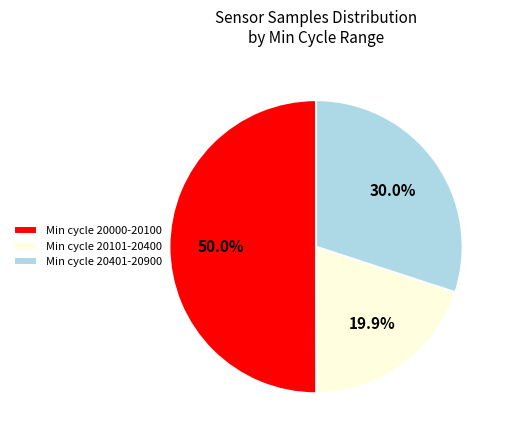

What is the majority slice?

Min cycle 20000-20100